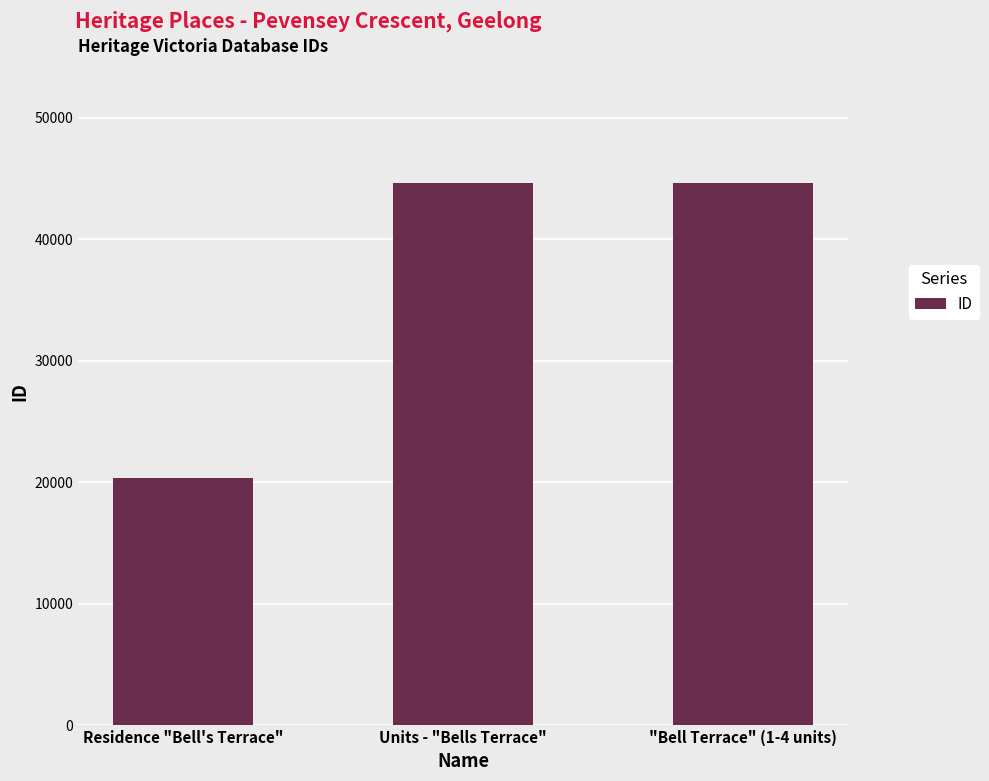

What is the greatest value displayed?

44647